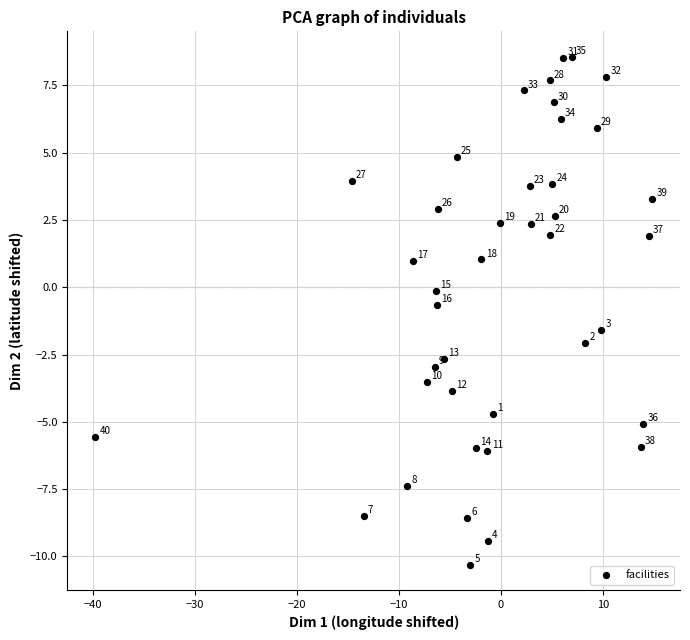

What is the range of X values (max minus min)?

54.6